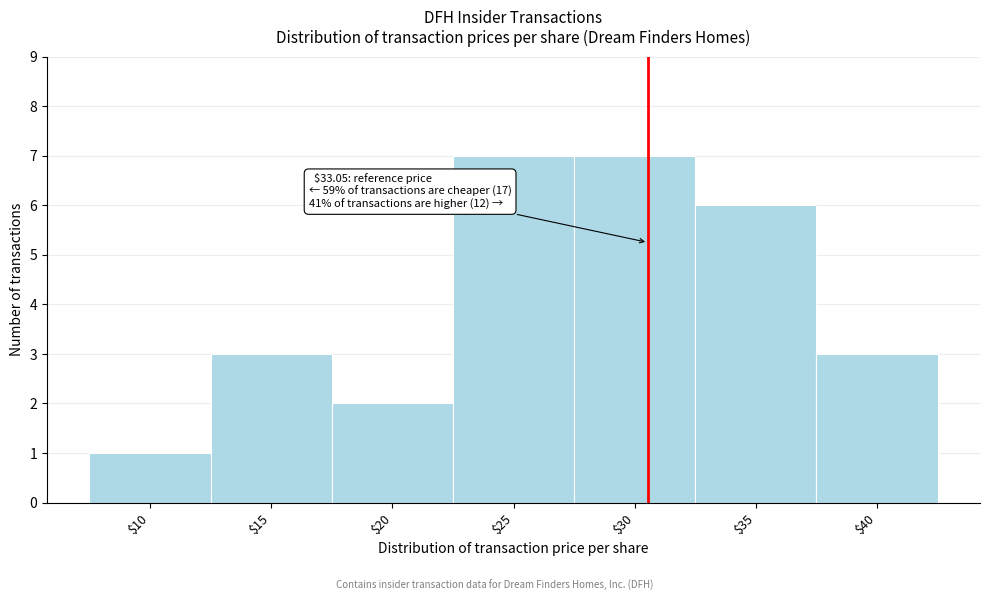

Reading right to left, extract all data points from this chart.

3	6	7	7	2	3	1